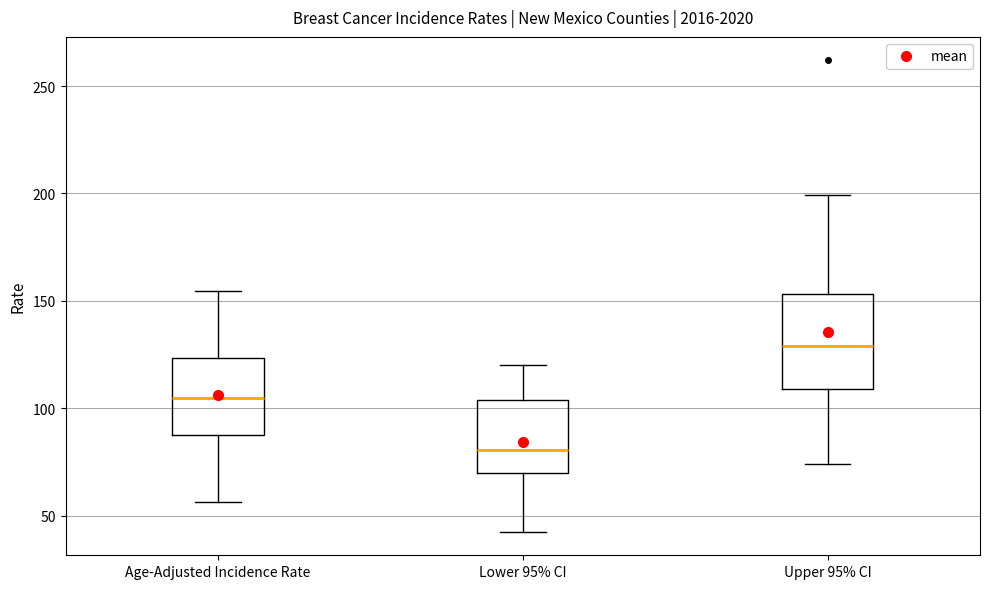

Which box has the lowest median line?

Lower 95% CI